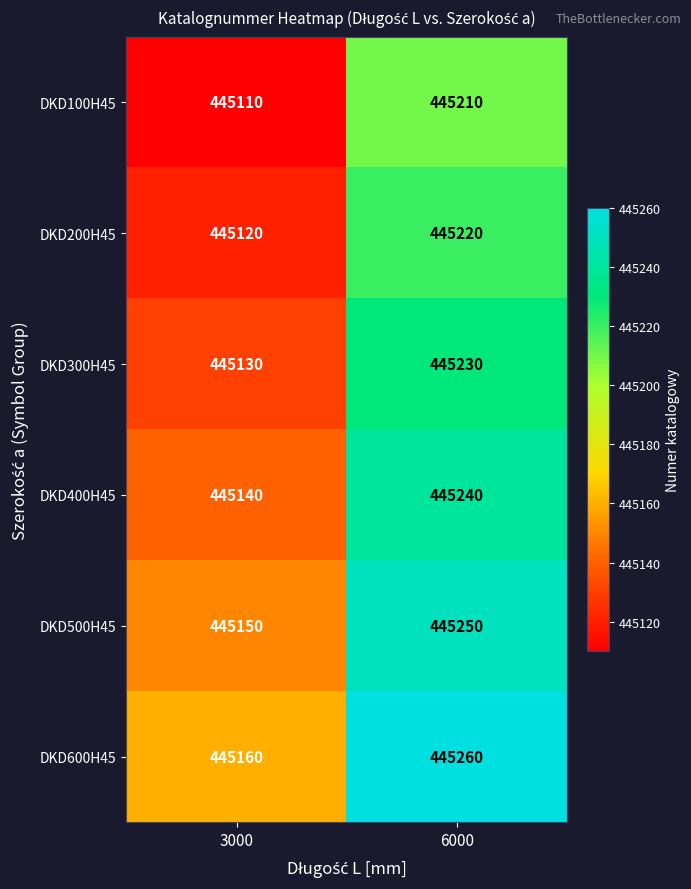

Reading left to right, list all the values displayed in this chart.

DKD100H45: 3000=445110	6000=445210
DKD200H45: 3000=445120	6000=445220
DKD300H45: 3000=445130	6000=445230
DKD400H45: 3000=445140	6000=445240
DKD500H45: 3000=445150	6000=445250
DKD600H45: 3000=445160	6000=445260